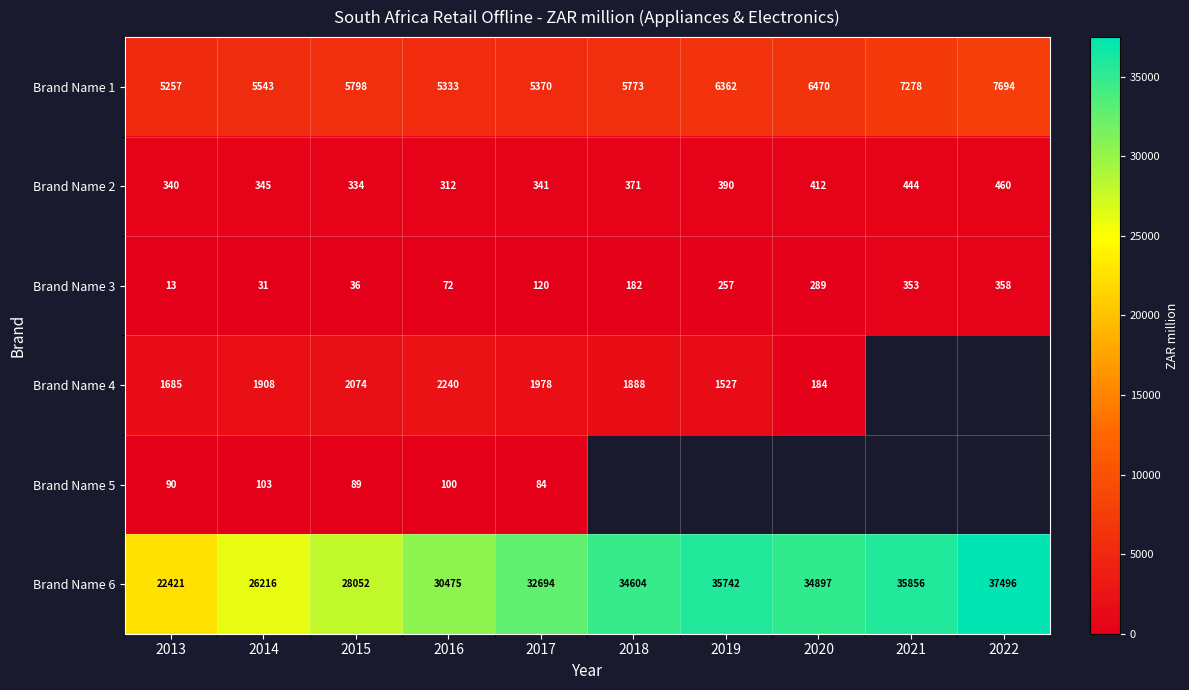

List the labels in order of Brand Name 2 value, smallest first.

2016, 2015, 2013, 2017, 2014, 2018, 2019, 2020, 2021, 2022